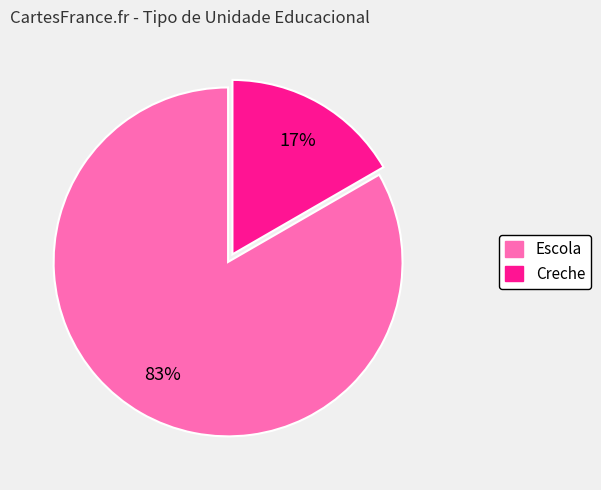

Does any single category account for the majority?

Yes